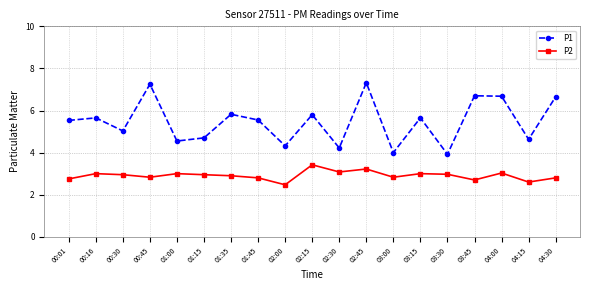

What is the difference between the P1 values at 02:45 and 01:00?

2.8